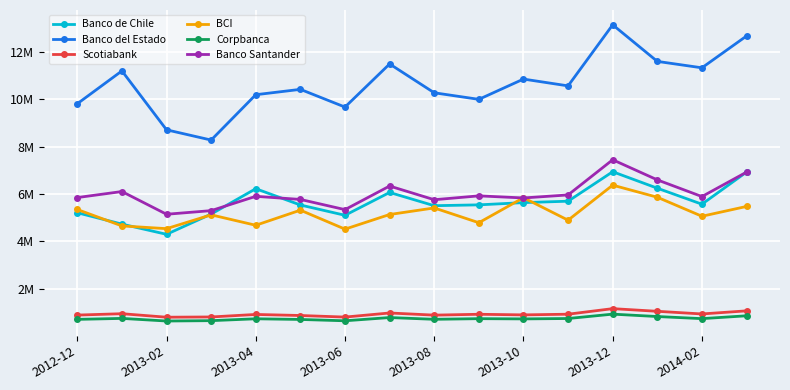

Reading left to right, transcribe all the data shown in this chart.

Banco de Chile: 5203865	4722809	4291469	5147004	6219647	5530955	5095998	6061087	5501298	5536932	5631905	5691270	6937179	6241202	5564665	6923080
Banco del Estado: 9811828	11199443	8708919	8275930	10192963	10419193	9670258	11492955	10274137	9996922	10853655	10566512	13147730	11601322	11329995	12674972
Scotiabank: 877624	935786	787742	798084	904535	859752	793383	966537	875507	911740	885978	914859	1149840	1037424	925279	1056273
BCI: 5340877	4646773	4531075	5114914	4674164	5312558	4510409	5129281	5406506	4782096	5838616	4889122	6369754	5859362	5055312	5470002
Corpbanca: 696059	737531	626625	642018	720867	692965	636415	773526	699015	726237	716180	732508	917439	816244	727481	847576
Banco Santander: 5845436	6100146	5139443	5292913	5897710	5766017	5335228	6332647	5753909	5916977	5828953	5956328	7443140	6593135	5887772	6920328